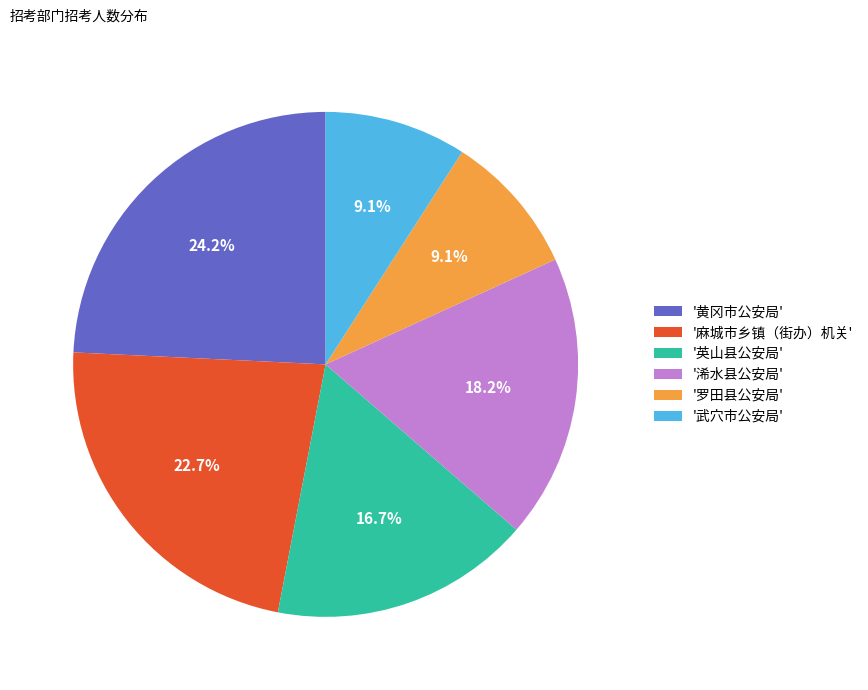

To the nearest percent, what is the average slice percentage?

17%